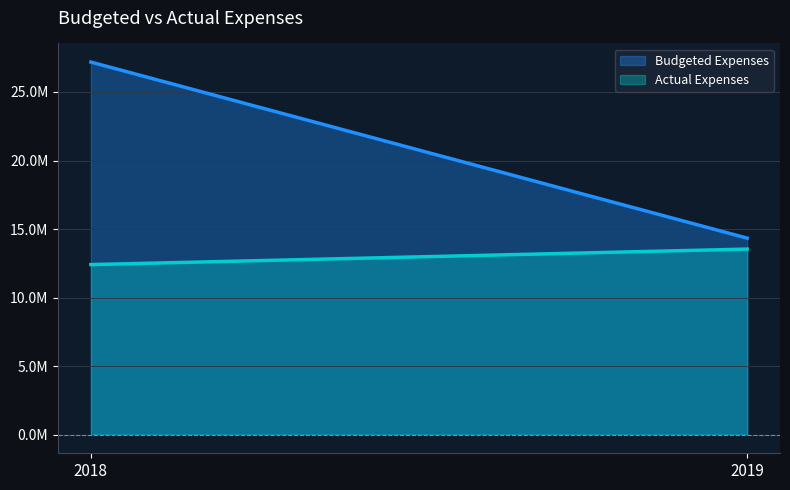

Which category has the highest value in the Budgeted Expenses series?

2018